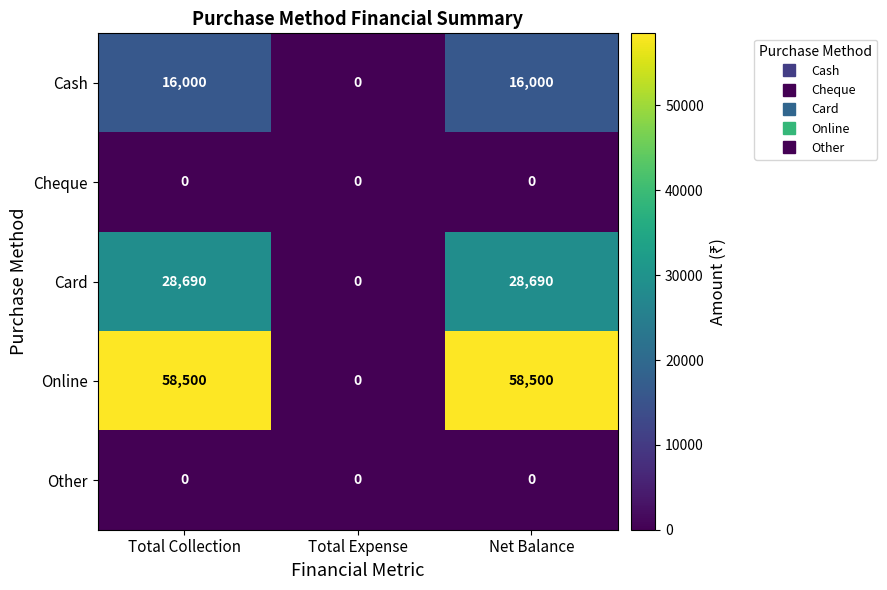

Reading left to right, extract all data points from this chart.

Cash: 16000	0	16000
Cheque: 0	0	0
Card: 28690	0	28690
Online: 58500	0	58500
Other: 0	0	0